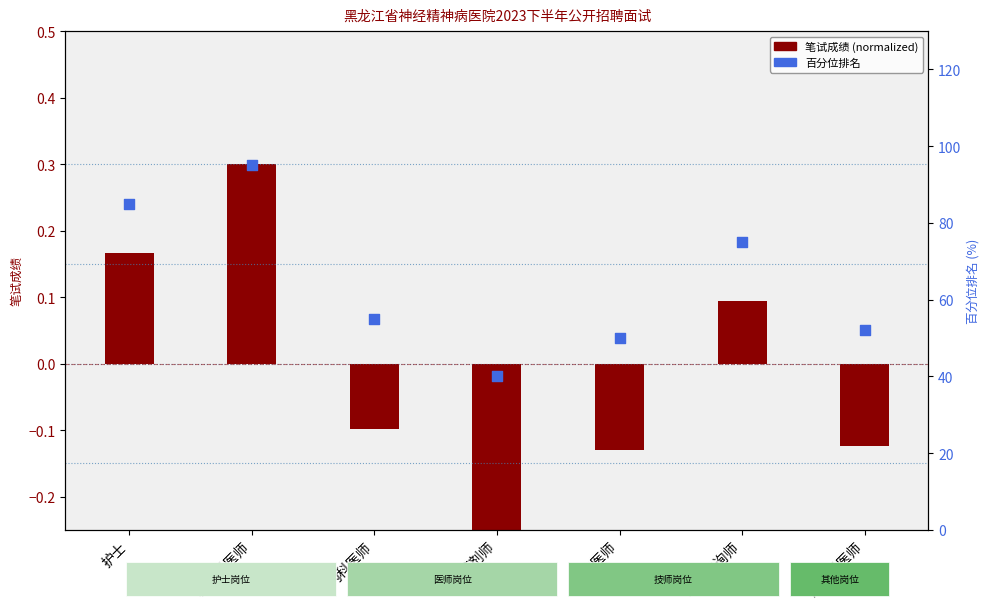

What is the change in value from 药剂师 to 康复科医师?

+12